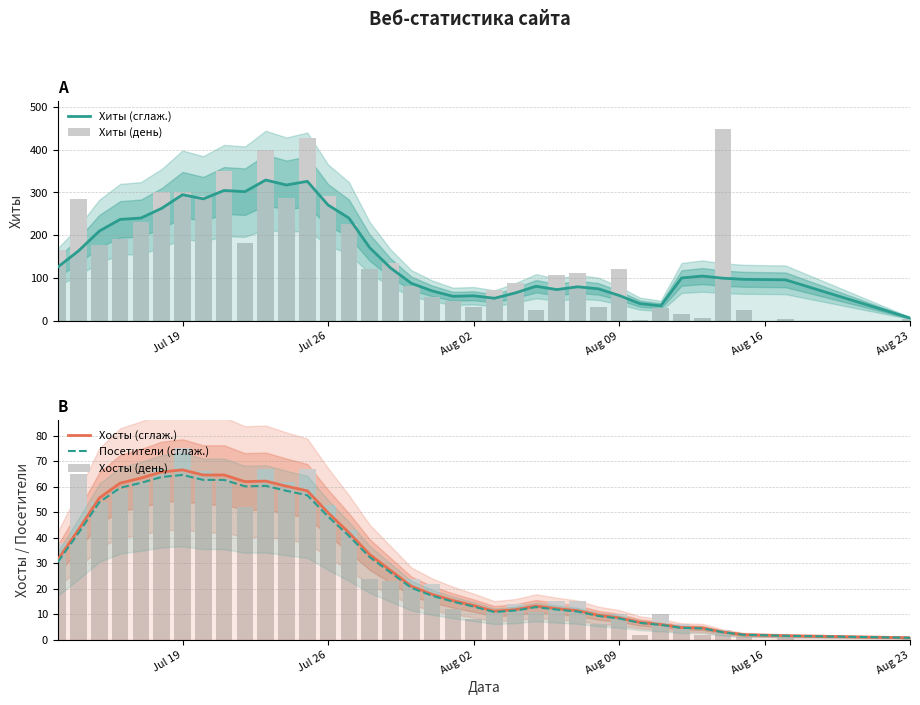

Reading right to left, transcribe all the data shown in this chart.

Хиты (сглаж.): 6.2	95.6	96.8	99.4	104.4	100.0	34.8	40.0	59.0	74.6	79.4	72.8	80.6	65.0	52.6	58.4	57.2	69.8	87.6	123.6	170.8	240.0	270.4	325.8	317.2	328.8	301.6	304.4	284.8	294.6	262.8	240.0	236.8	209.6	163.4	125.4
Хиты (день): 3.0	4.0	24.0	447.0	6.0	16.0	29.0	2.0	121.0	32.0	111.0	107.0	26.0	88.0	71.0	33.0	45.0	55.0	82.0	134.0	122.0	225.0	291.0	428.0	286.0	399.0	182.0	349.0	292.0	300.0	301.0	231.0	190.0	178.0	284.0	165.0
Хосты (сглаж.): 0.8	1.6	2.0	3.0	4.6	4.8	6.0	6.8	8.6	9.6	11.4	12.2	13.2	11.8	11.2	13.4	15.4	17.8	21.0	27.2	33.4	42.0	49.8	58.4	60.2	62.2	62.0	64.6	64.6	66.6	65.8	63.4	61.4	55.6	43.2	31.4
Посетители (сглаж.): 0.8	1.6	1.9	2.9	4.5	4.7	5.8	6.6	8.3	9.3	11.1	11.8	12.8	11.4	10.9	13.0	14.9	17.3	20.4	26.4	32.4	40.7	48.3	56.6	58.4	60.3	60.1	62.7	62.7	64.6	63.8	61.5	59.6	53.9	41.9	30.5
Хосты (день): 1.0	2.0	1.0	4.0	2.0	6.0	10.0	2.0	10.0	6.0	15.0	15.0	11.0	14.0	11.0	8.0	12.0	22.0	24.0	23.0	24.0	43.0	53.0	67.0	62.0	67.0	52.0	63.0	66.0	75.0	67.0	62.0	59.0	54.0	65.0	38.0